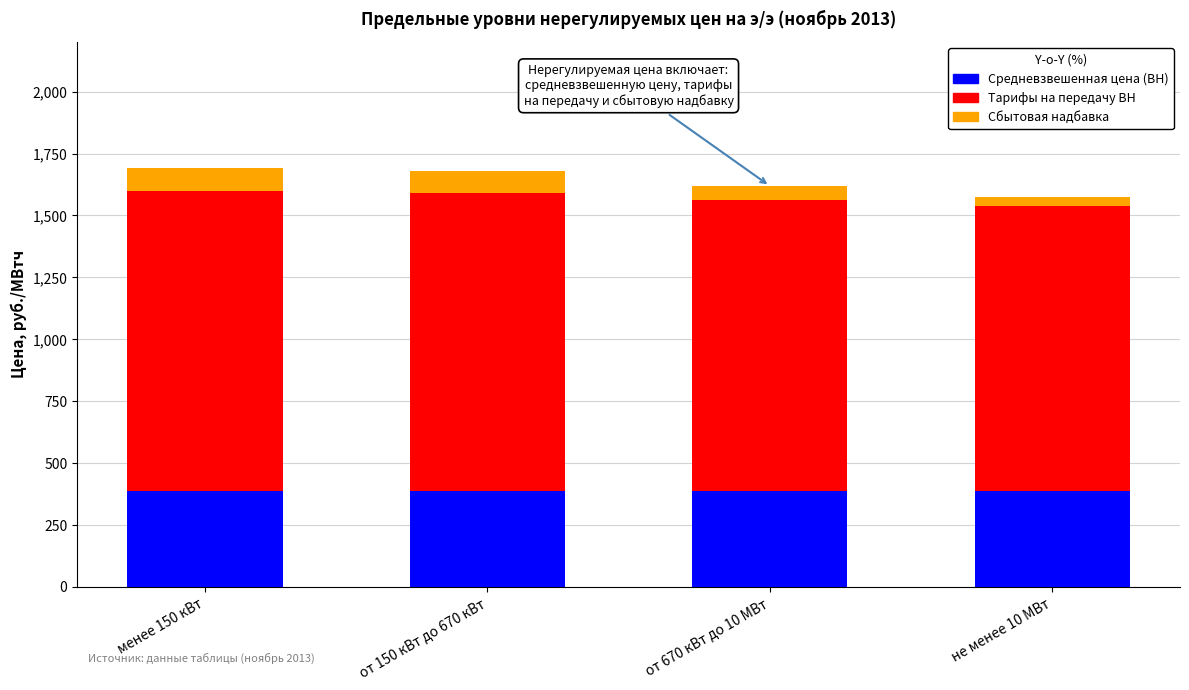

What is the sum of the Средневзвешенная цена (ВН) values at от 150 кВт до 670 кВт and менее 150 кВт?

775.0